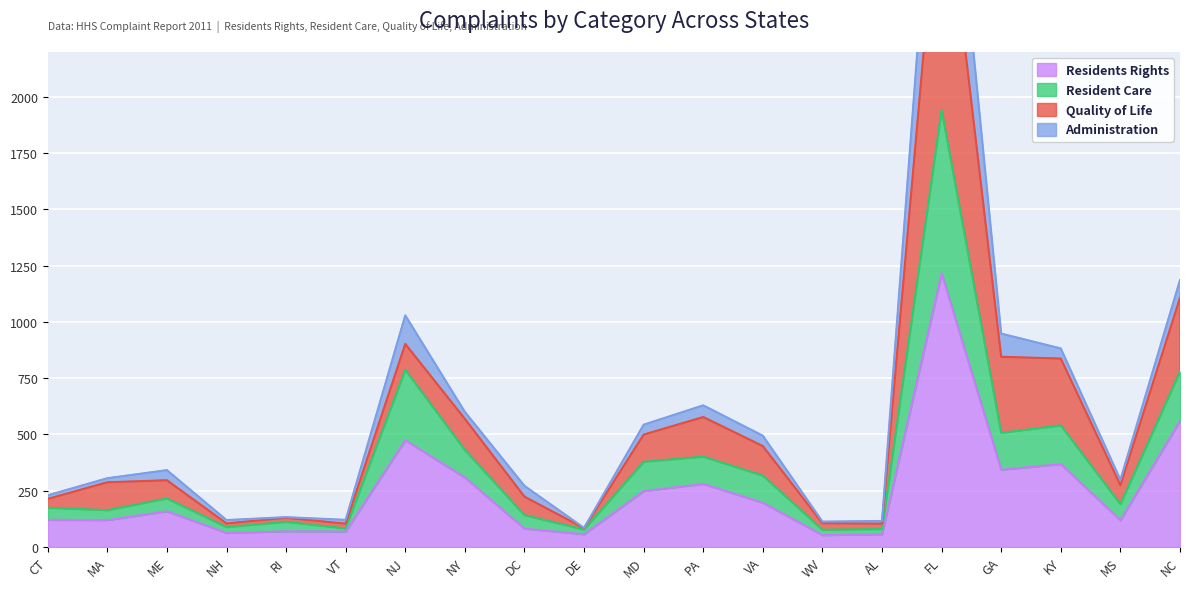

True or false: Residents Rights has more than 0 interior local peaks.

True